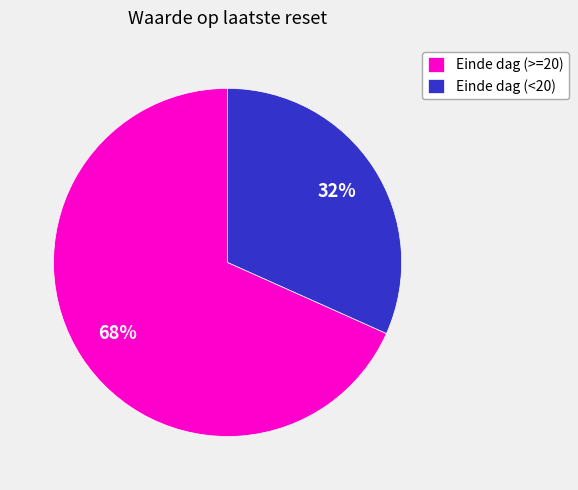

Is there a majority slice in this chart?

Yes